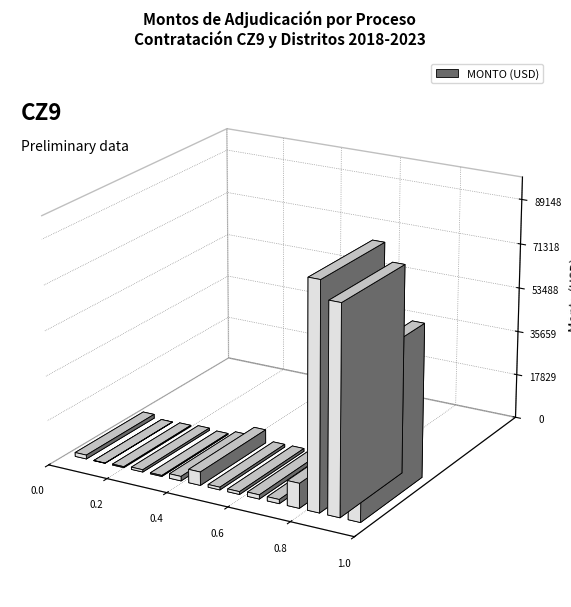

How many series are shown in this chart?

1